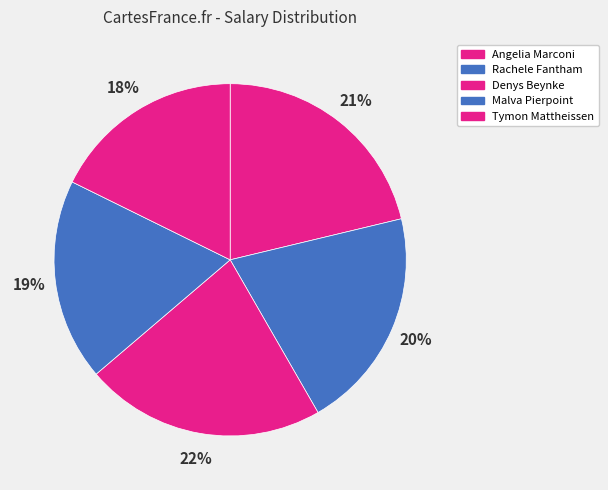

Which slice is the smallest?

Tymon Mattheissen